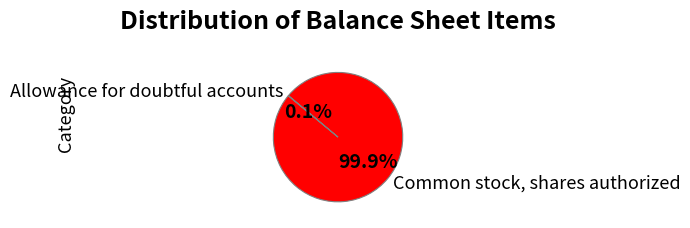

What is the majority slice?

Common stock, shares authorized